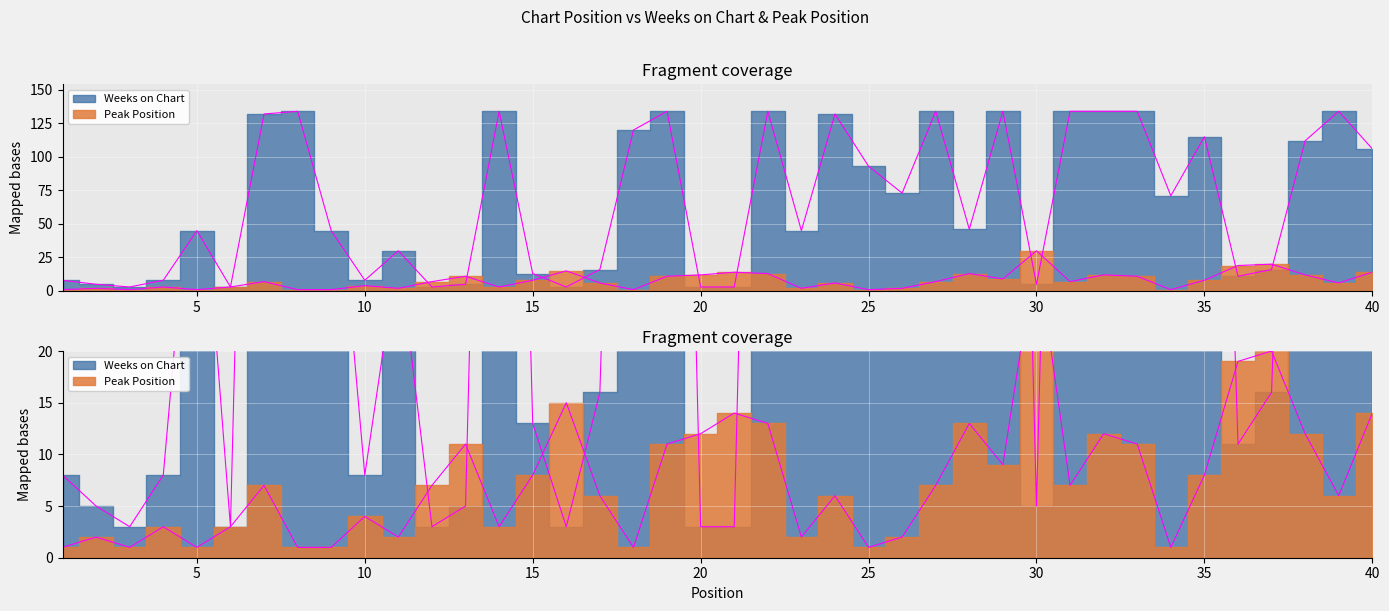

What is the sum of the Peak Position values at 5 and 15?

9